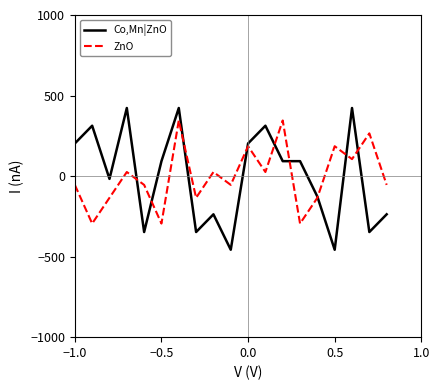

Count the number of data series in this chart.

2